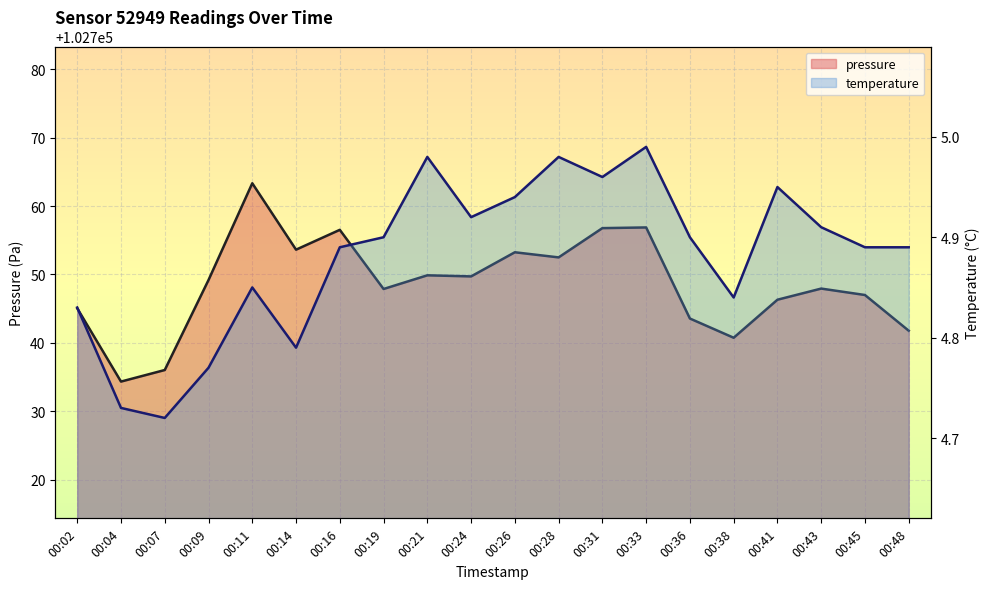

What is the approximate value of temperature at 00:38?

4.8